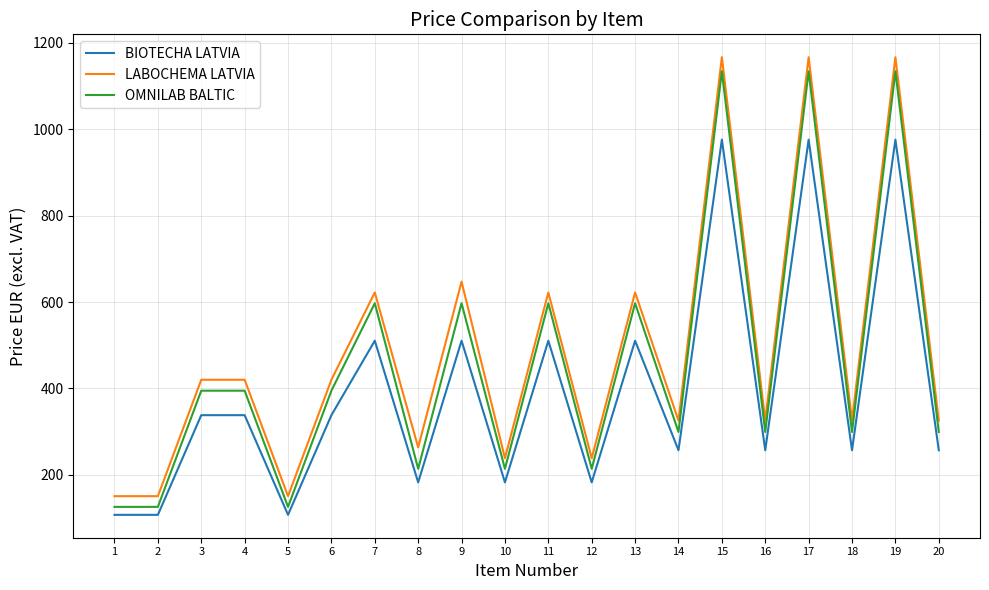

How many lines are shown in the chart?

3